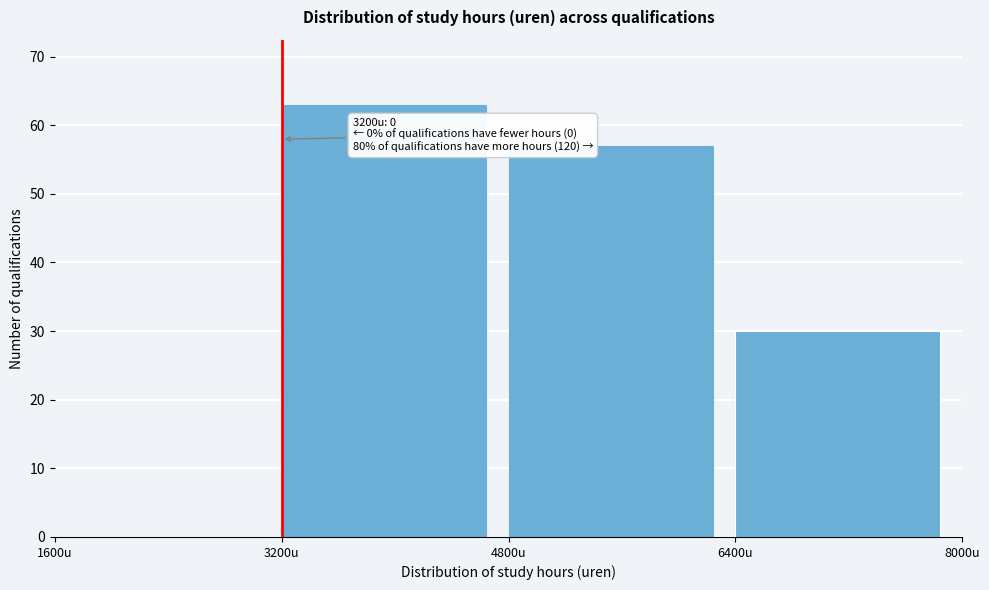

Which range on the x-axis has the tallest bar?

3200 to 4800